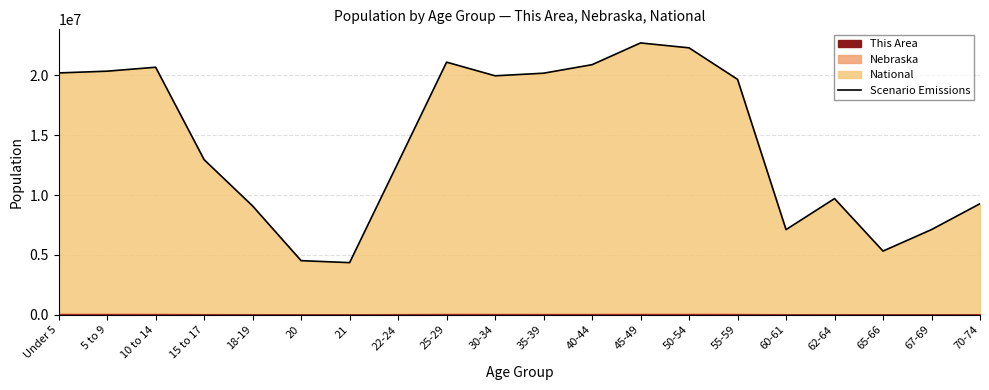

List the labels in order of value, smallest first.

21, 20, 65-66, 60-61, 67-69, 18-19, 70-74, 62-64, 22-24, 15 to 17, 55-59, 30-34, 35-39, Under 5, 5 to 9, 10 to 14, 40-44, 25-29, 50-54, 45-49